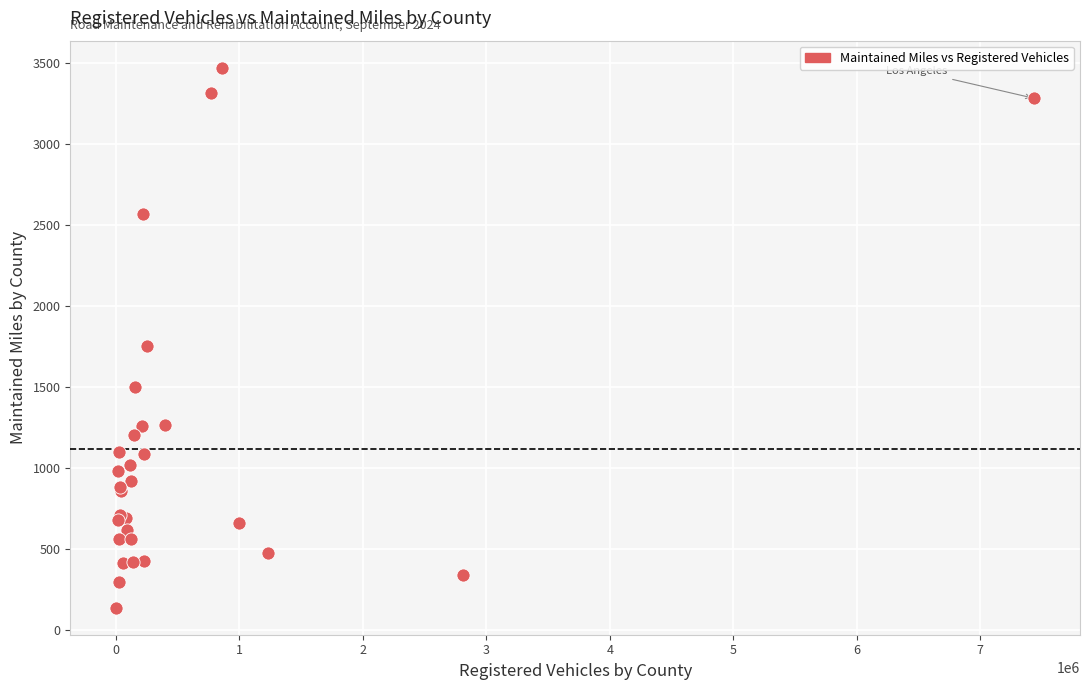

What Y value in the scatter plot is closest to 1804?

1755.5